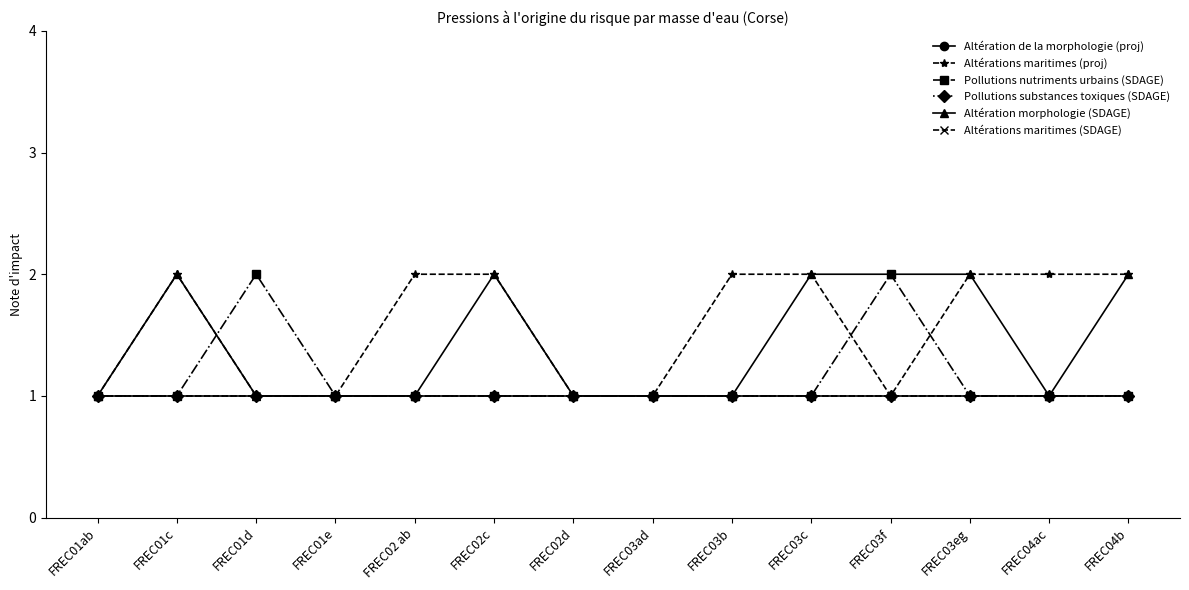

What is the spread (max minus min) of values at FREC04b?

1